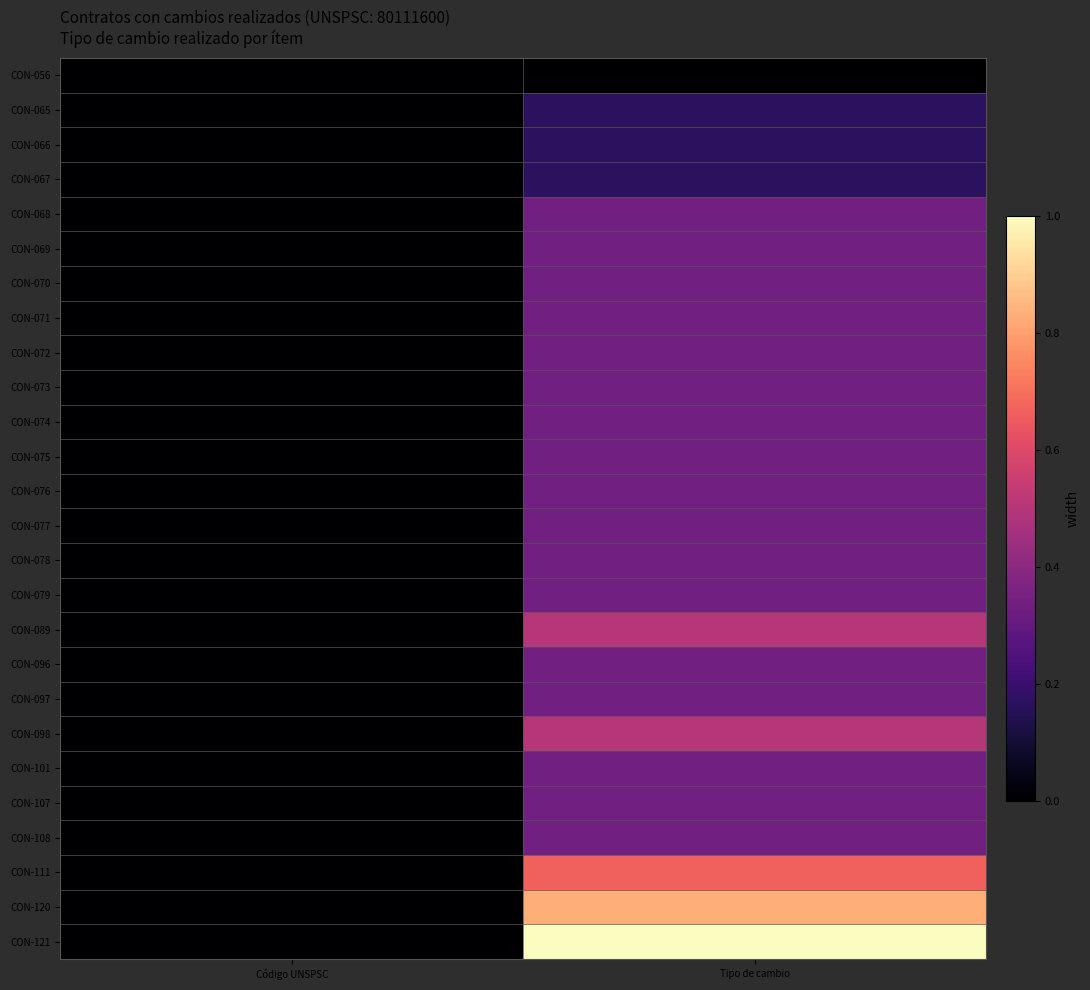

What is the total value across all series at Tipo de cambio?

9.7